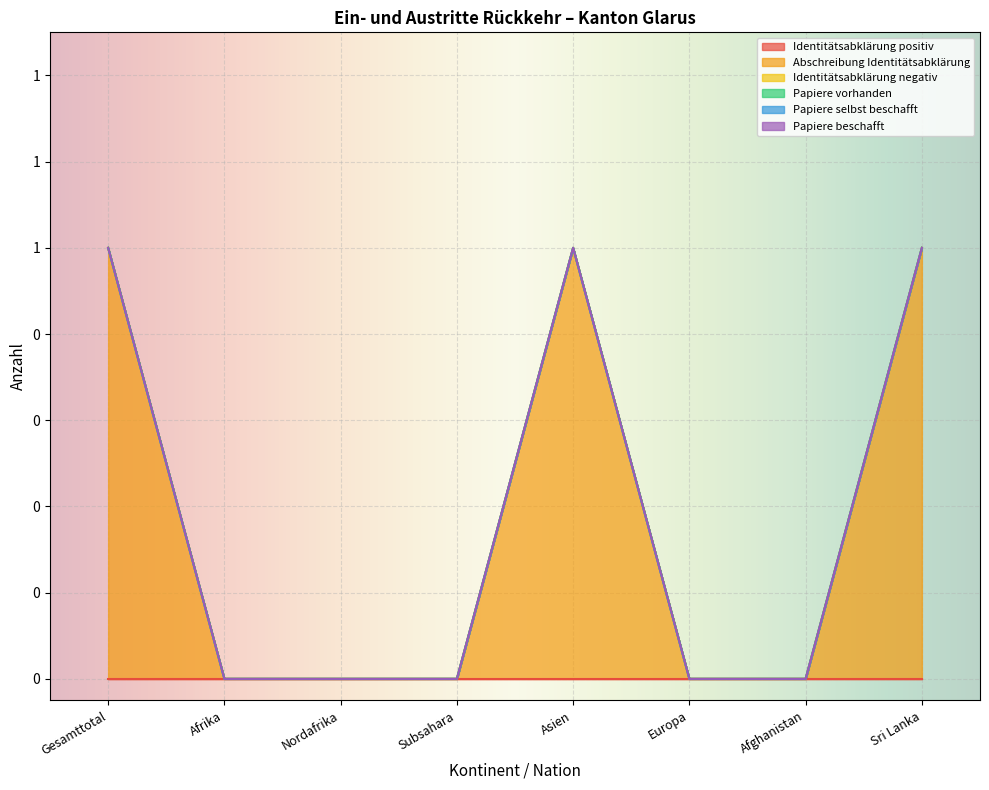

At which category is the sum across all series the highest?

Gesamttotal